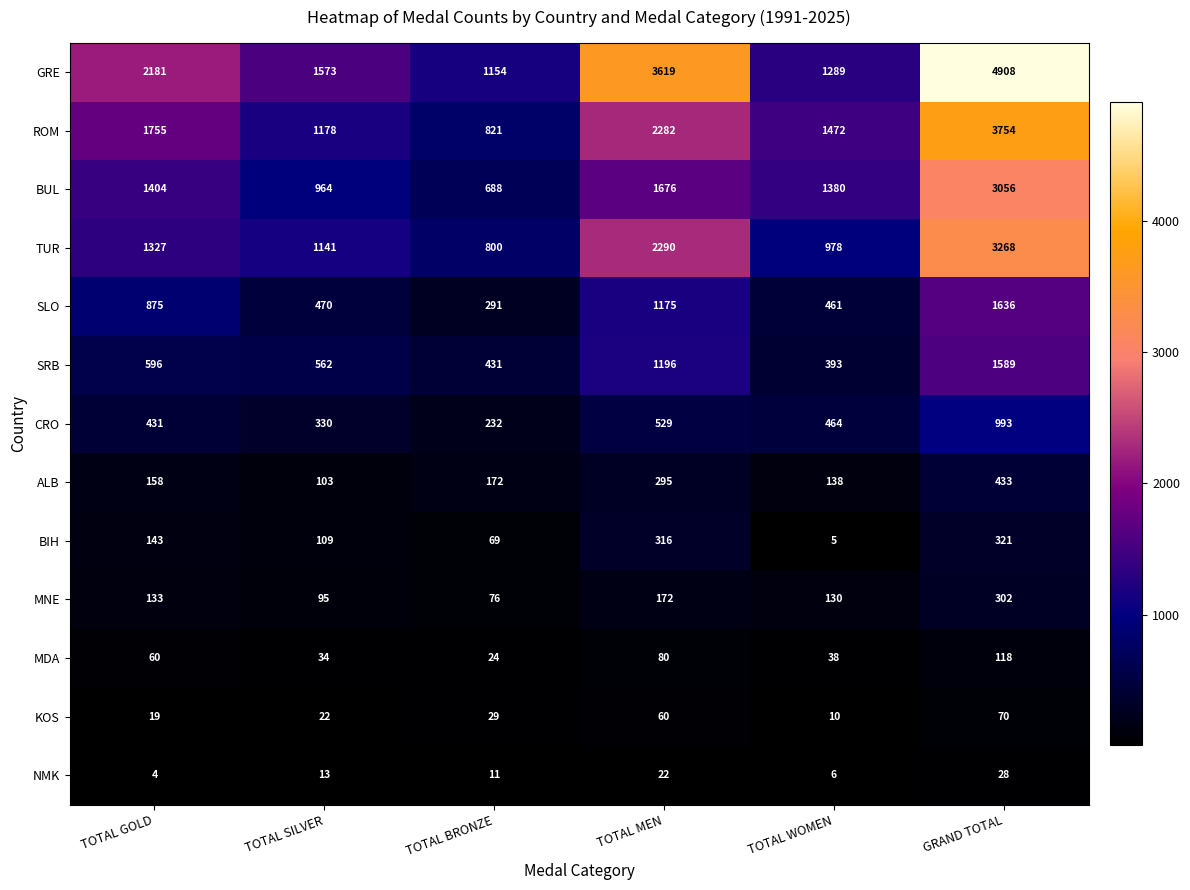

What is the total value across all series at TOTAL WOMEN?

6764